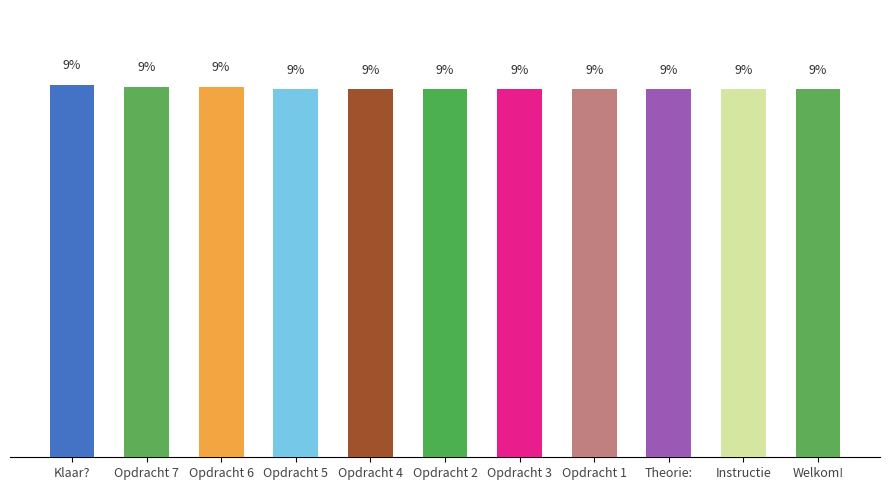

What value does the data have at Welkom!?

9.1